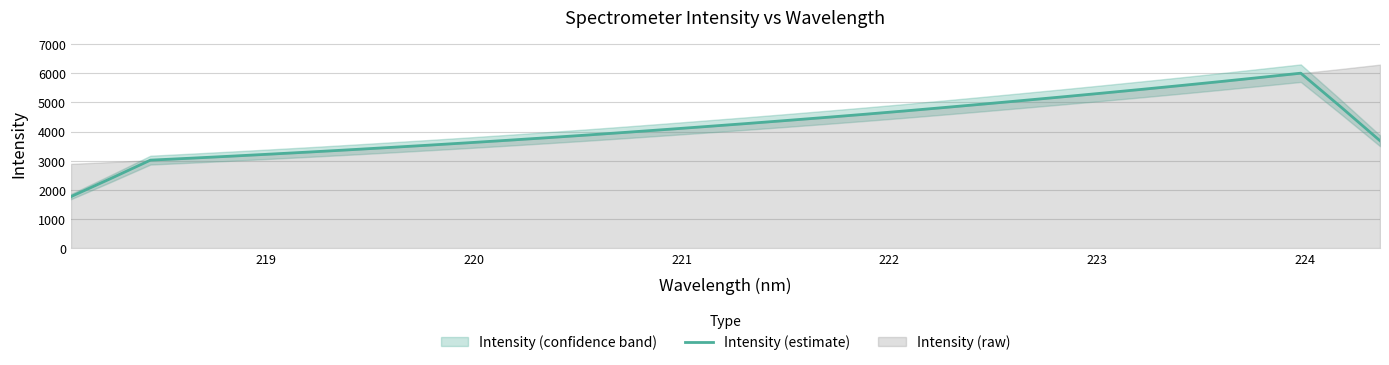

How many points are higher than both their immediate neighbors (excluding endpoints)?

1